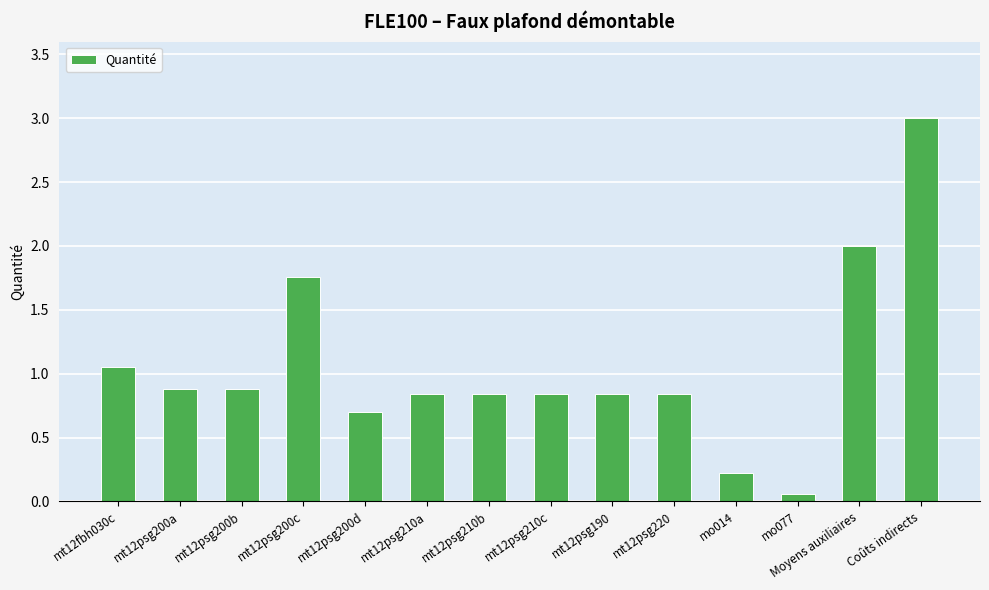

What is the difference between the maximum and minimum values?

2.9